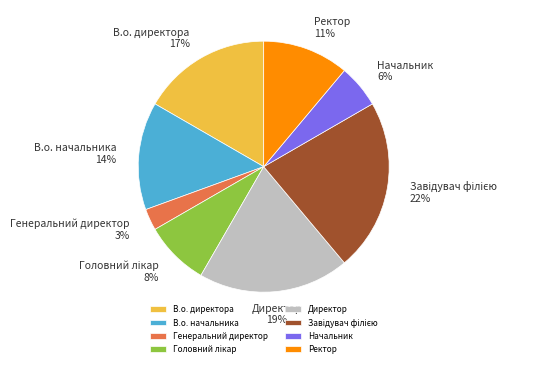

Is it true that В.о. начальника is 3% of the pie?

False